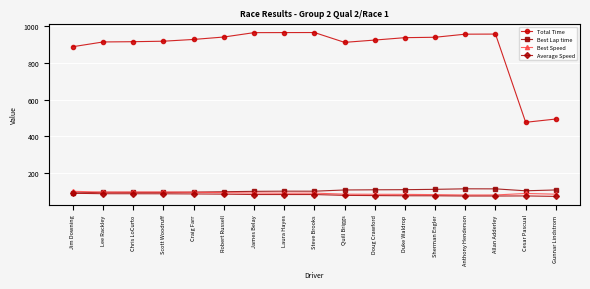

Is the value of Best Speed at Anthony Henderson greater than the value of Best Lap time at Cesar Pascual?

No